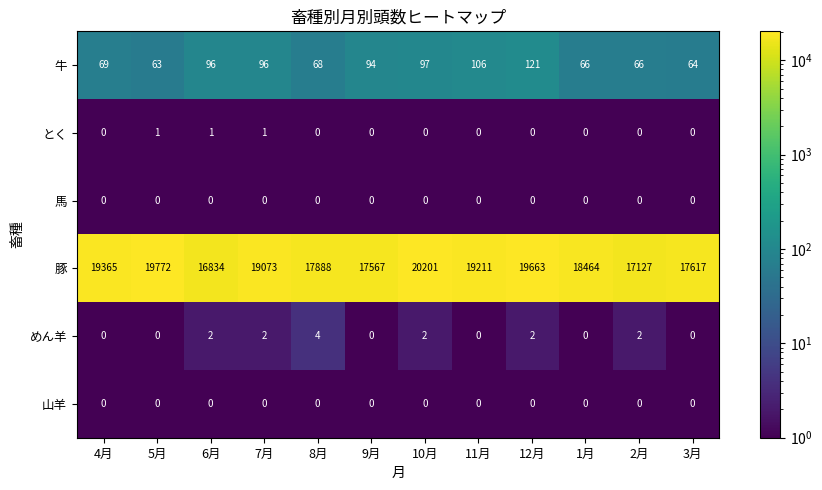

Which series changed the most between 5月 and 7月?

豚